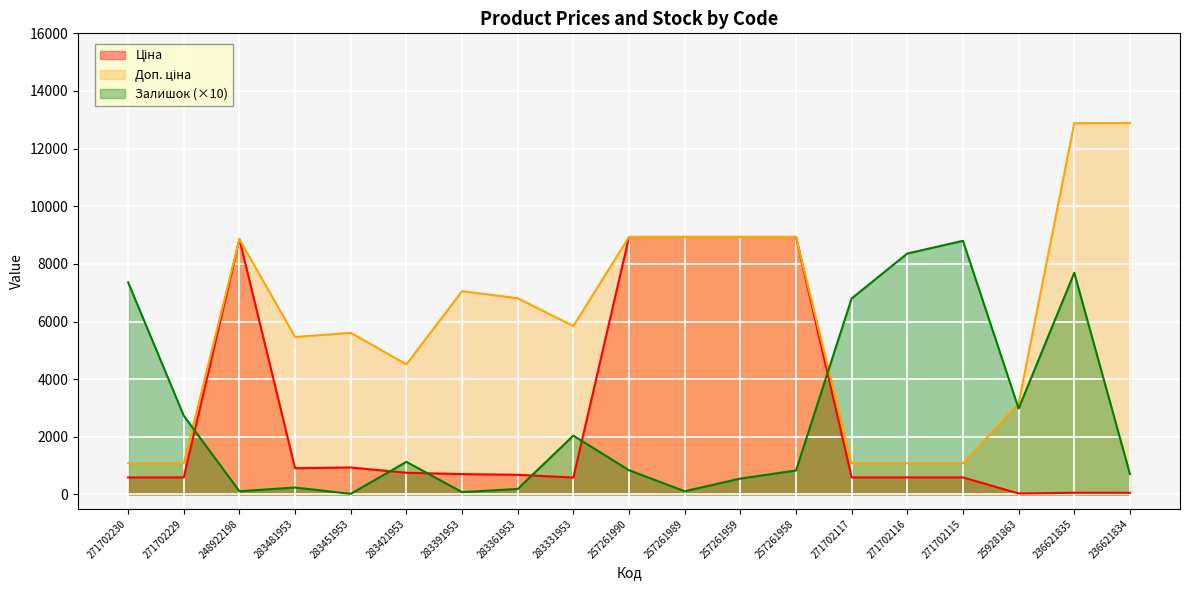

True or false: Ціна and Залишок intersect in this chart.

True